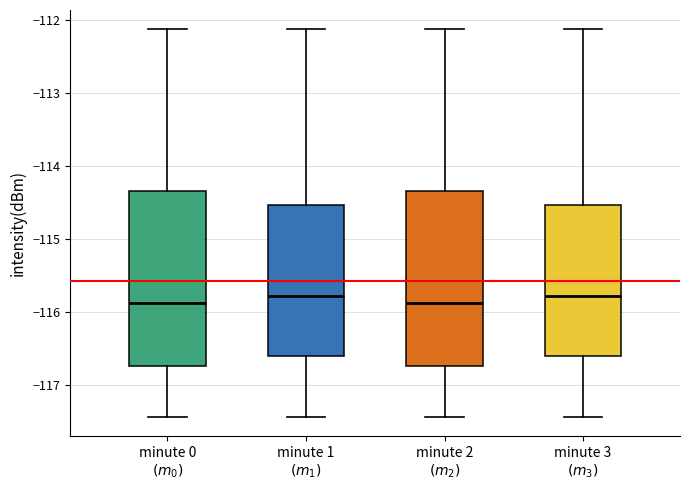

Where does the upper whisker of the box for minute 3 $(m_3)$ end on the y-axis? The values are not printed on the chart, so give them approximately, as read against the axis.

-112.1